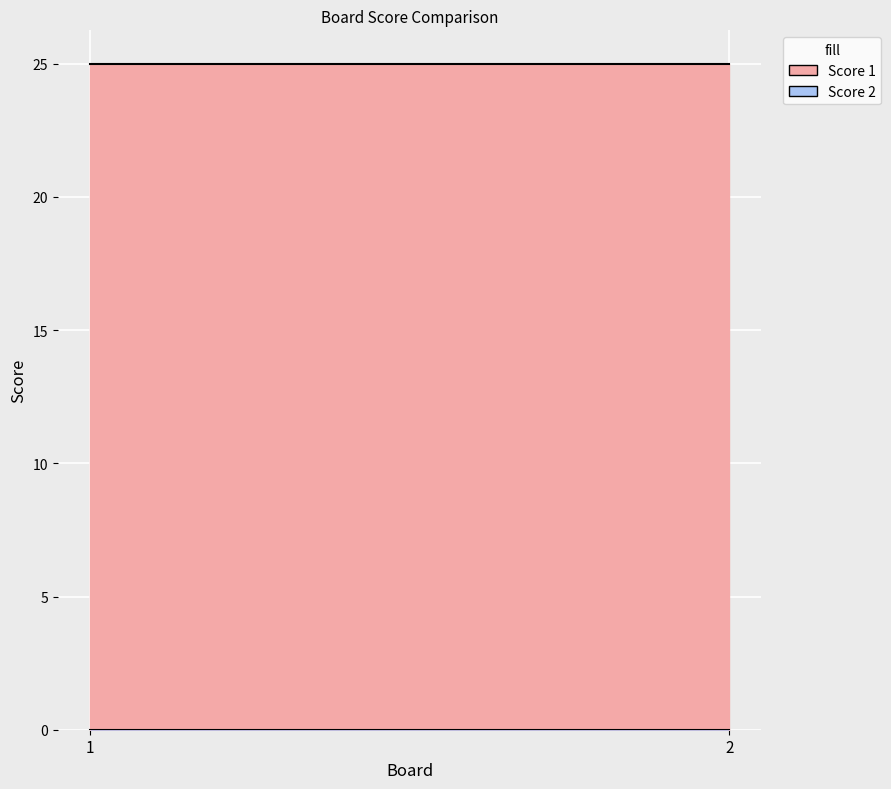

Rank the series at 1 from highest to lowest value.

Score 1, Score 2